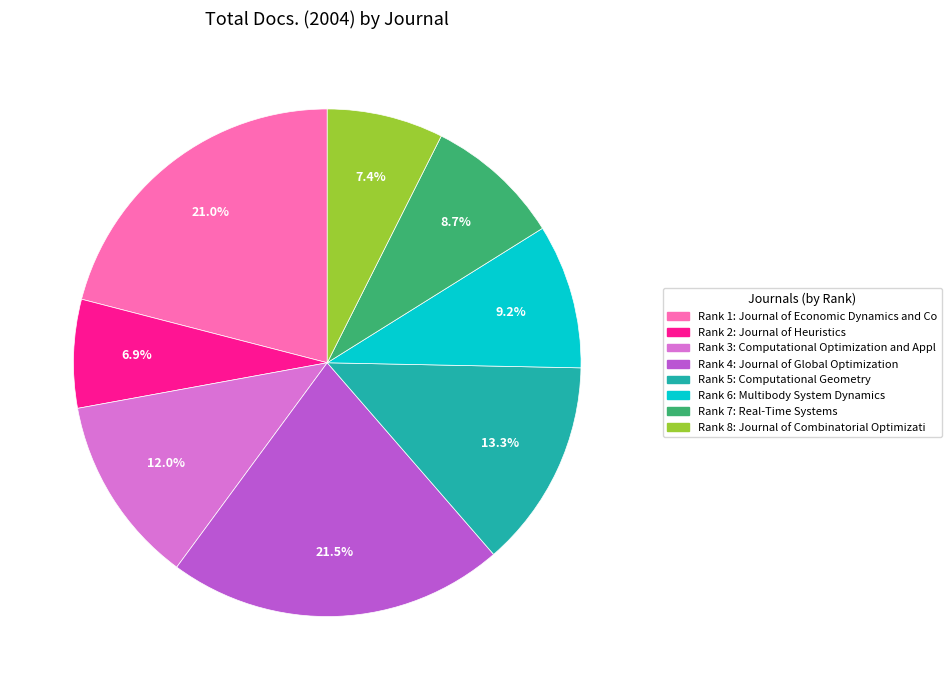

Count the number of slices in the pie.

8